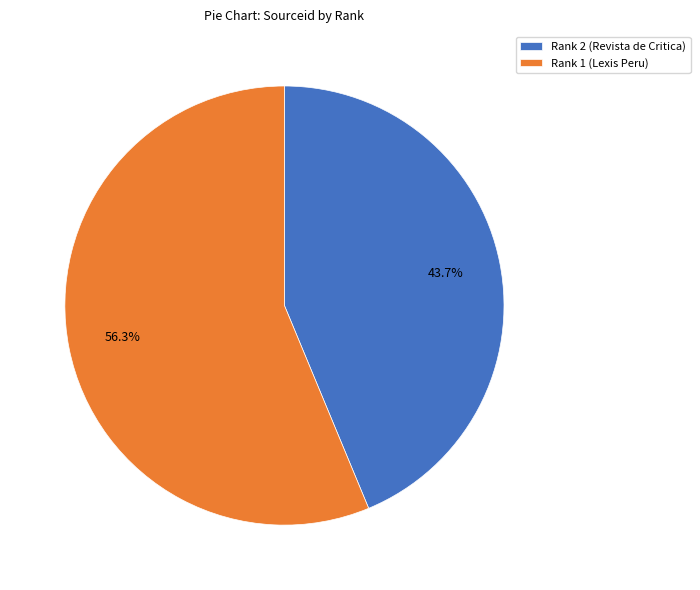

Is Rank 1 (Lexis Peru) the majority of the pie?

Yes